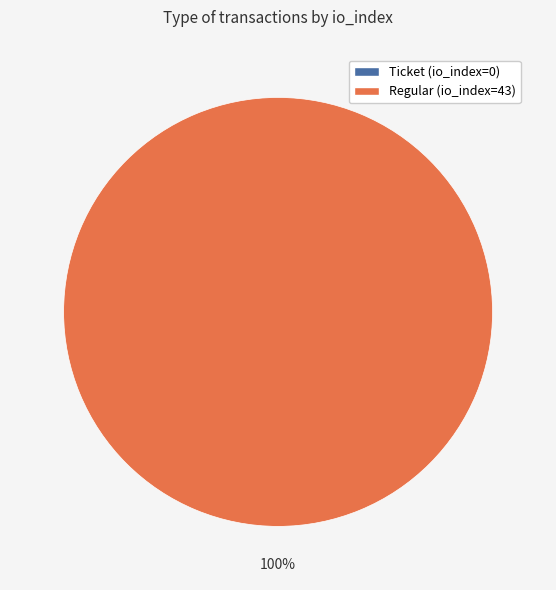

How many segments does this pie chart have?

2